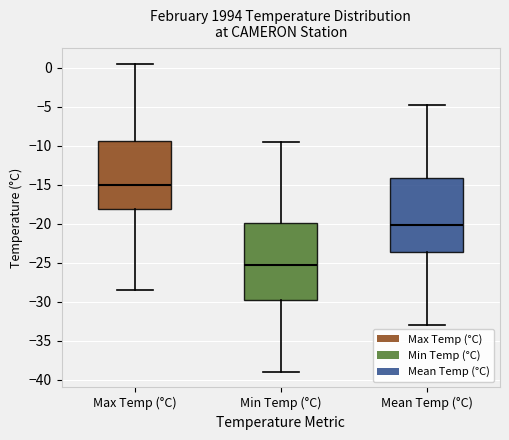

Which box's median line is the lowest?

Min Temp (°C)